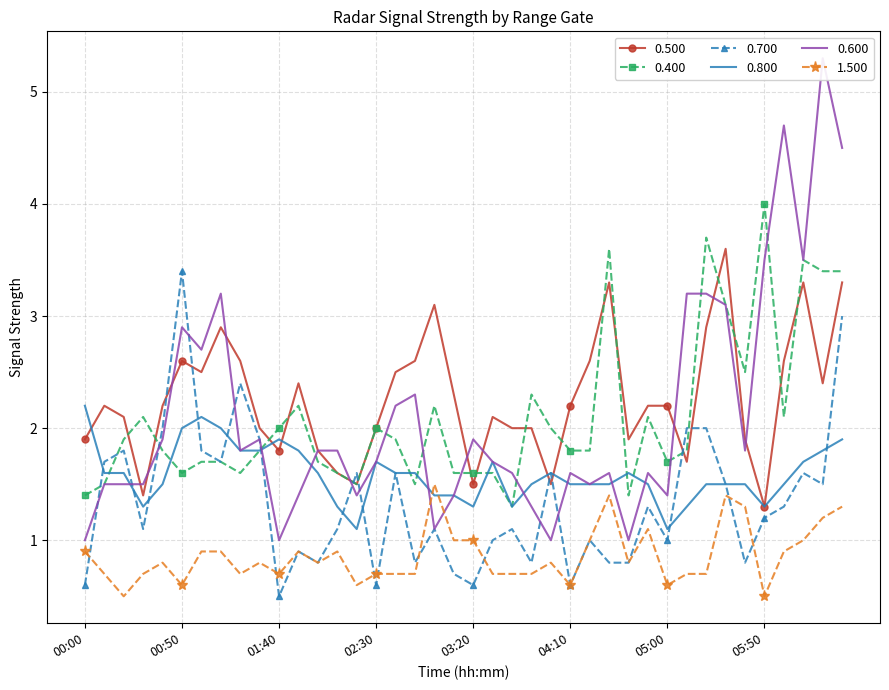

At how many categories does at least one series exceed 3?

12